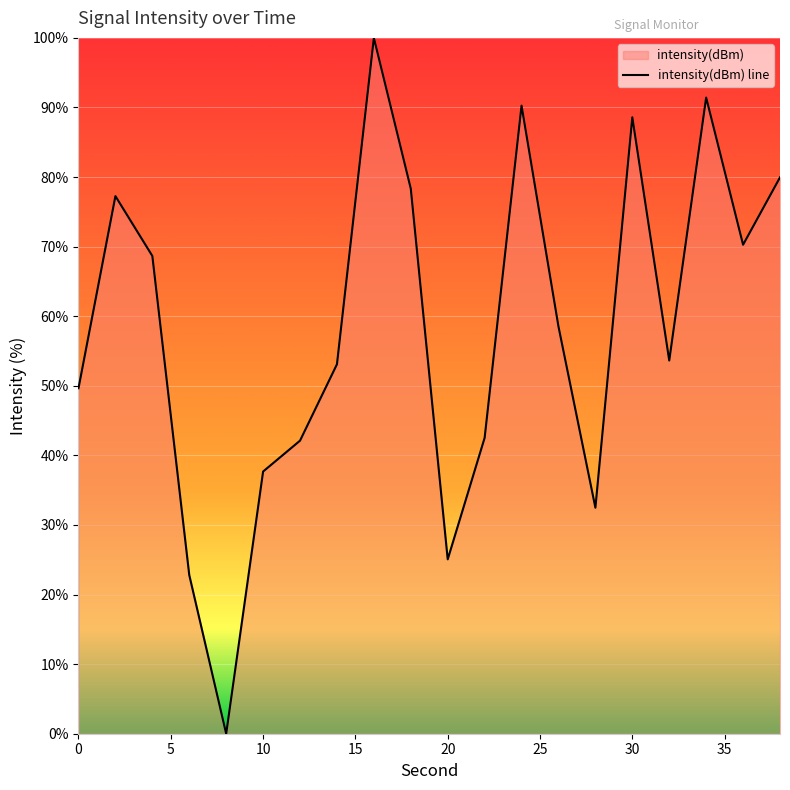

List the labels in order of value, smallest first.

8, 6, 20, 28, 10, 12, 22, 0, 14, 32, 26, 4, 36, 2, 18, 38, 30, 24, 34, 16